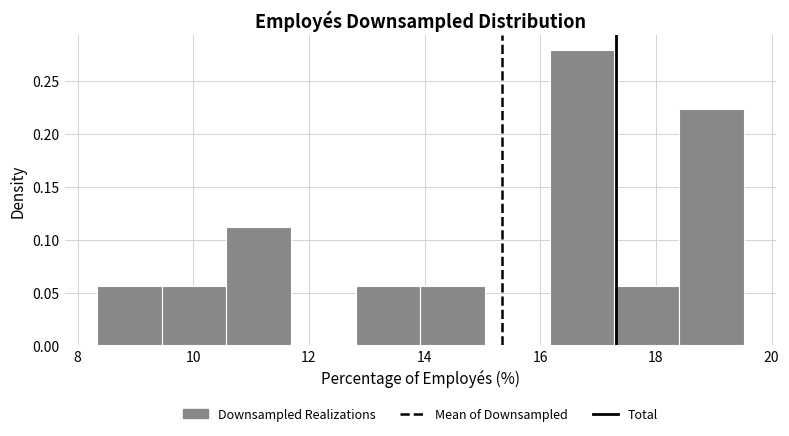

Over which range of the x-axis is the bar tallest?

16.2 to 17.2